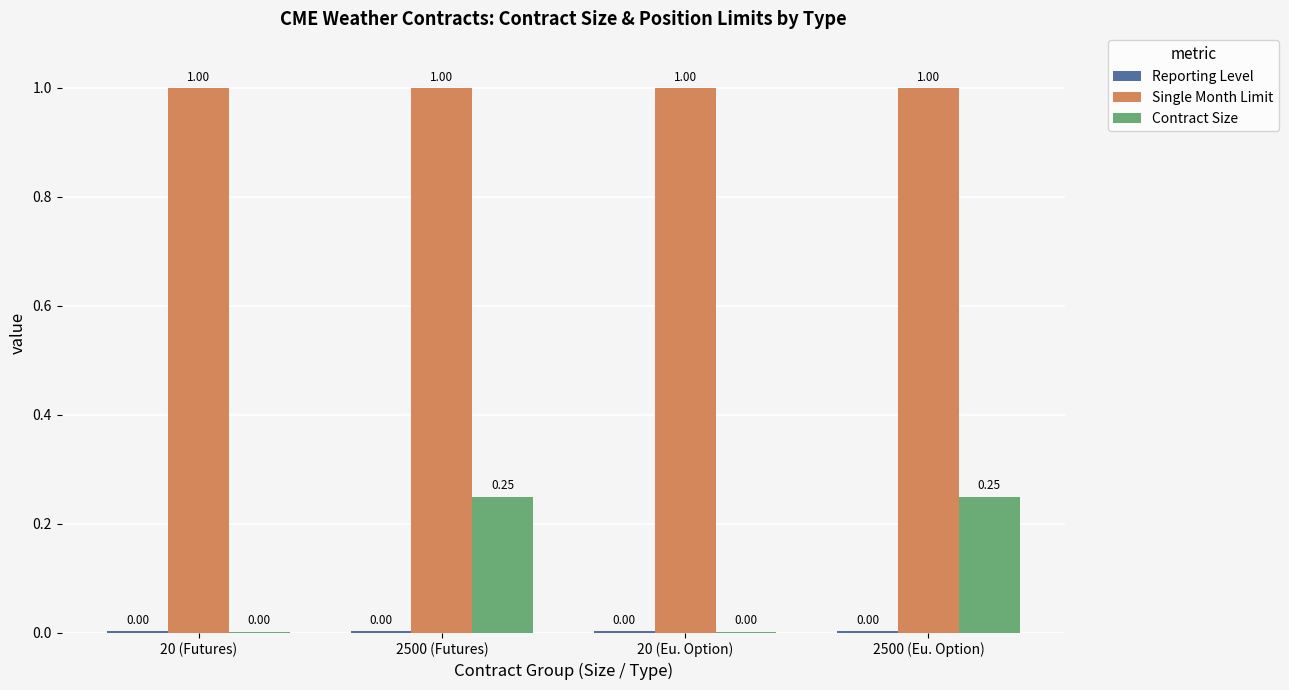

What is the sum of all Contract Size values?

0.5